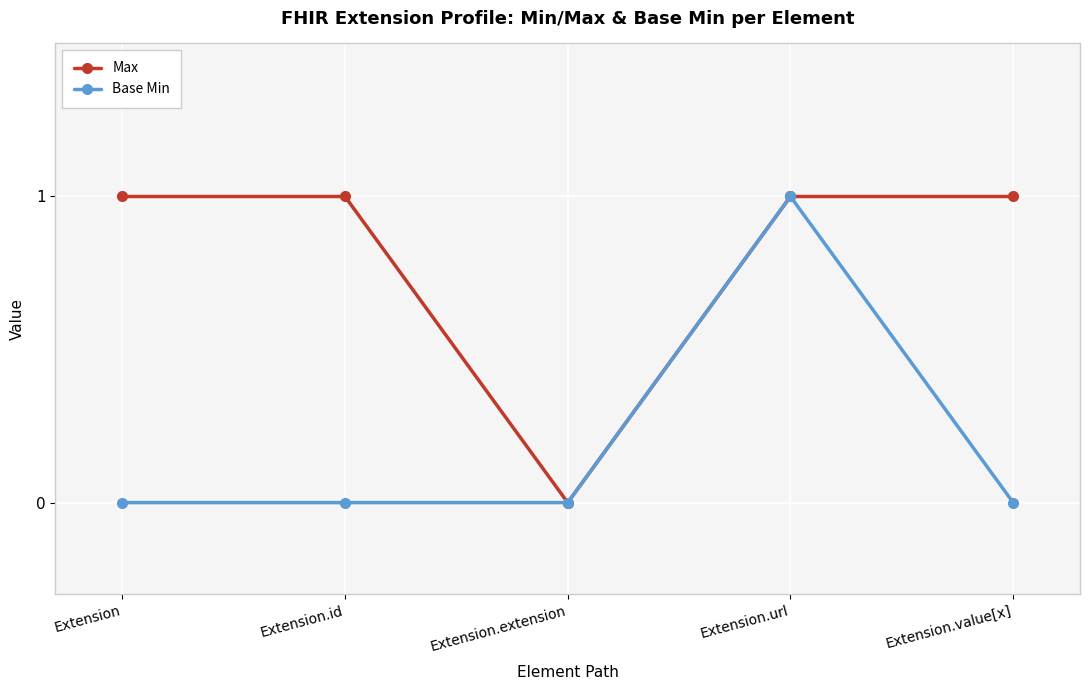

At Extension.value[x], list the series in order from largest to smallest.

Max, Base Min